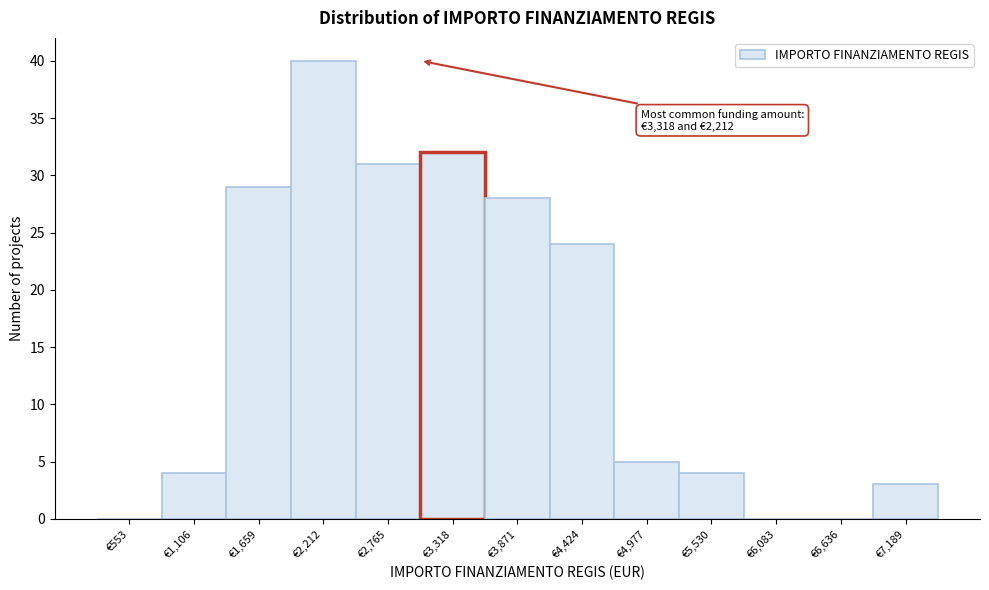

Reading left to right, transcribe all the data shown in this chart.

€553=0	€1,106=4	€1,659=29	€2,212=40	€2,765=31	€3,318=32	€3,871=28	€4,424=24	€4,977=5	€5,530=4	€6,083=0	€6,636=0	€7,189=3